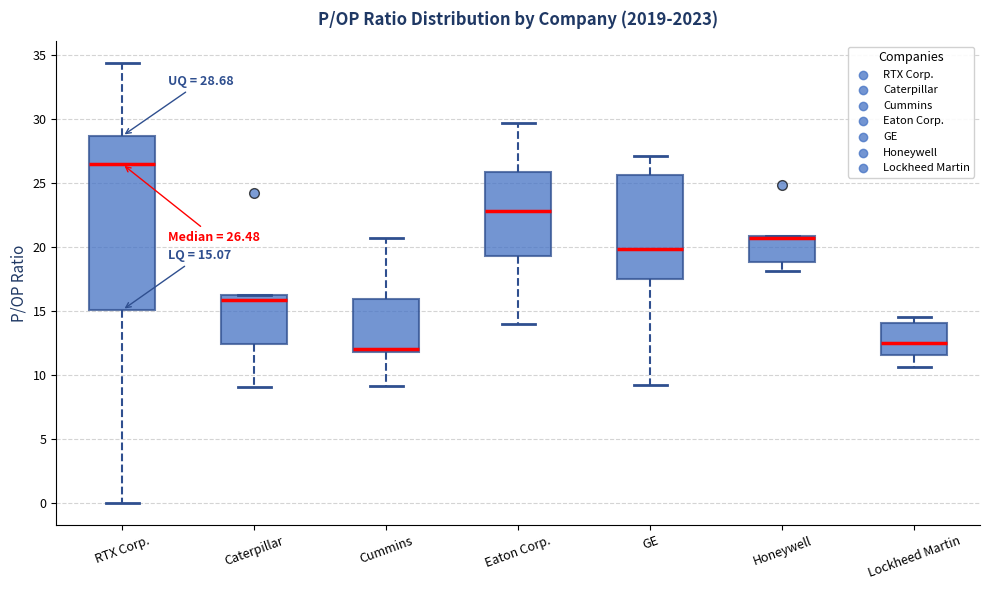

Which box's median line is the lowest?

Cummins